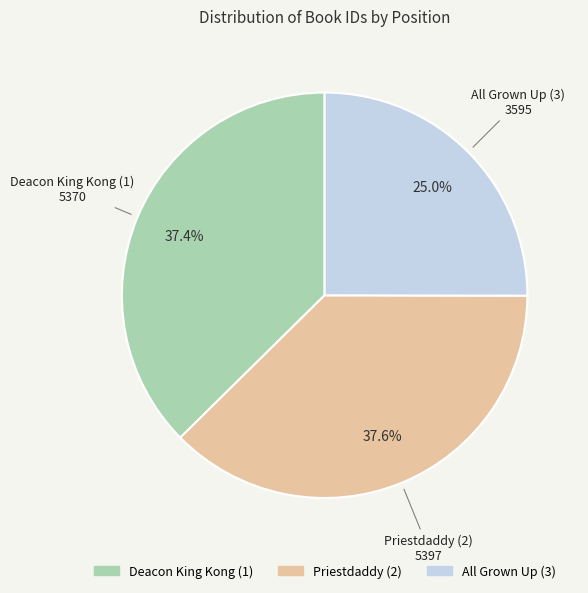

What percentage is the Deacon King Kong (1) slice, to the nearest percent?

37%